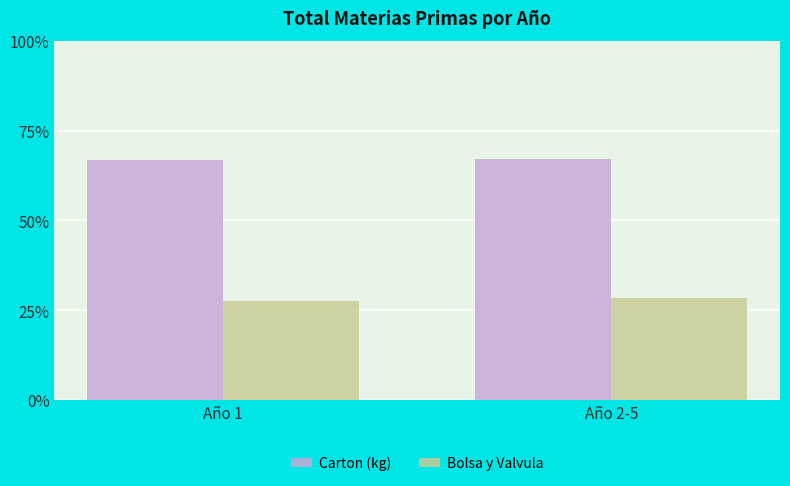

What is the difference between the maximum and minimum values in the Carton (kg) series?

232848